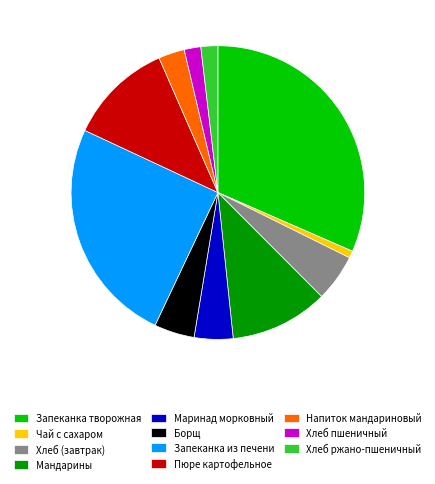

Do Хлеб ржано-пшеничный and Хлеб (завтрак) together represent more than half of the pie?

No